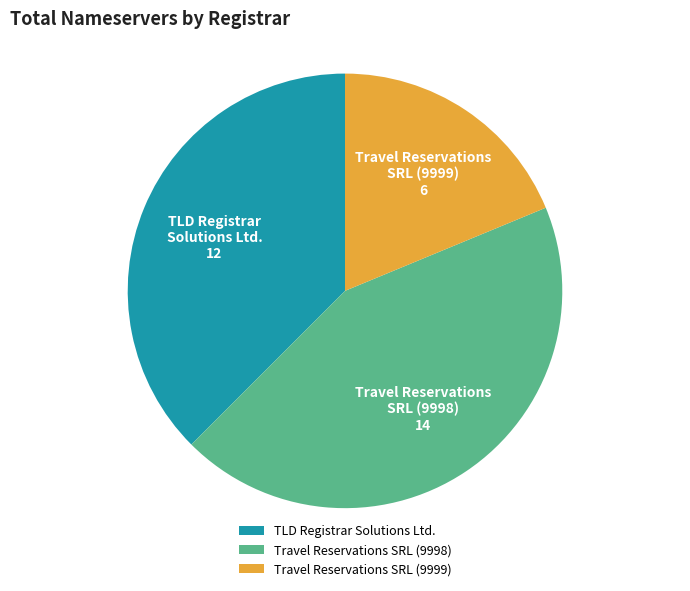

How many segments does this pie chart have?

3